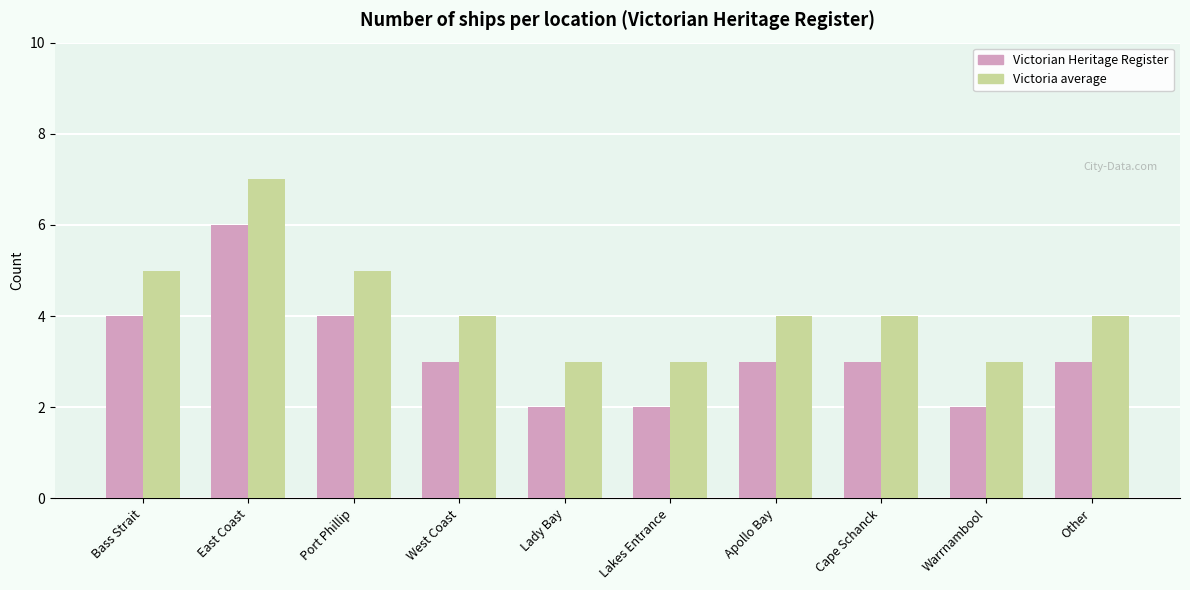

The Victorian Heritage Register series shows 2 at Warrnambool. True or false?

True